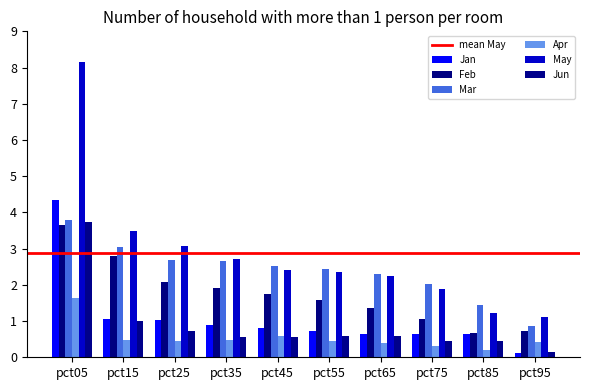

Count the number of data series in this chart.

6